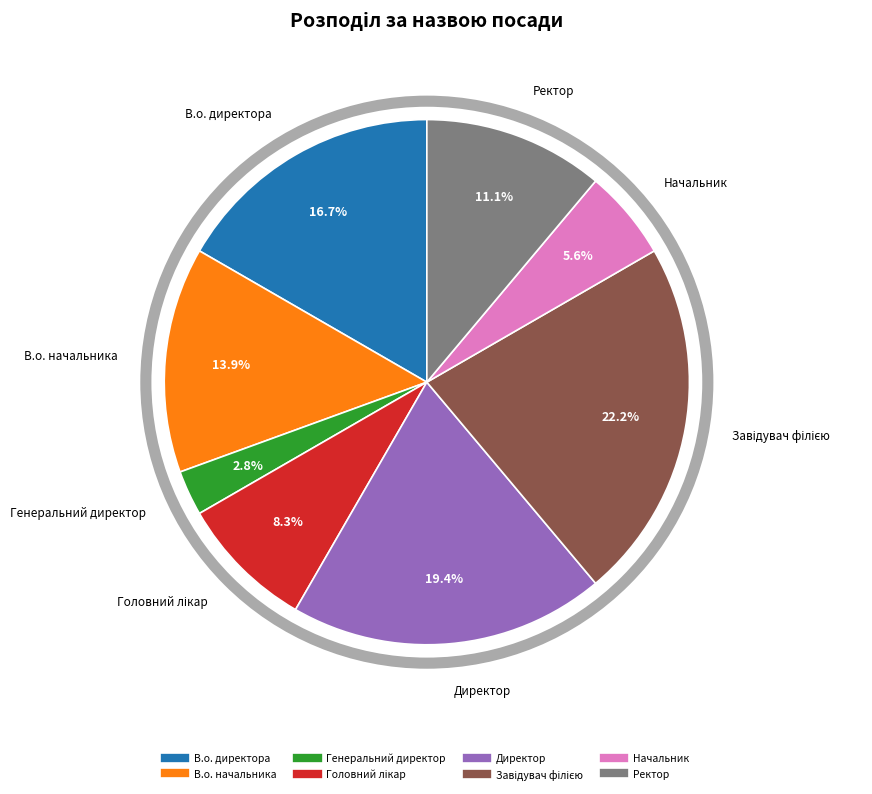

What is the smallest slice in the pie chart?

Генеральний директор